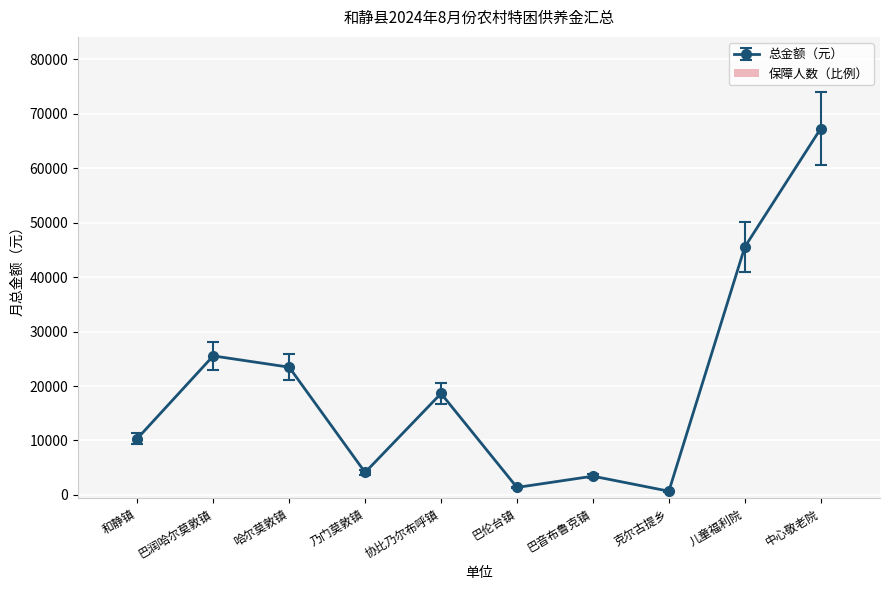

True or false: the data shows -244.6 at 协比乃尔布呼镇.

False